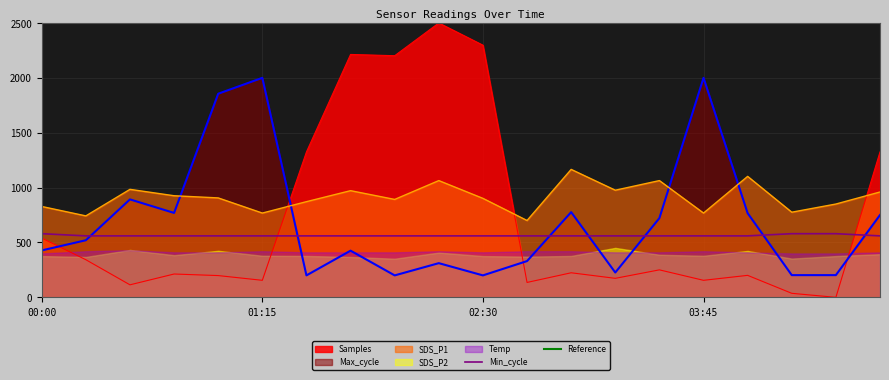

True or false: SDS_P1 has more than 1 interior local peaks.

True